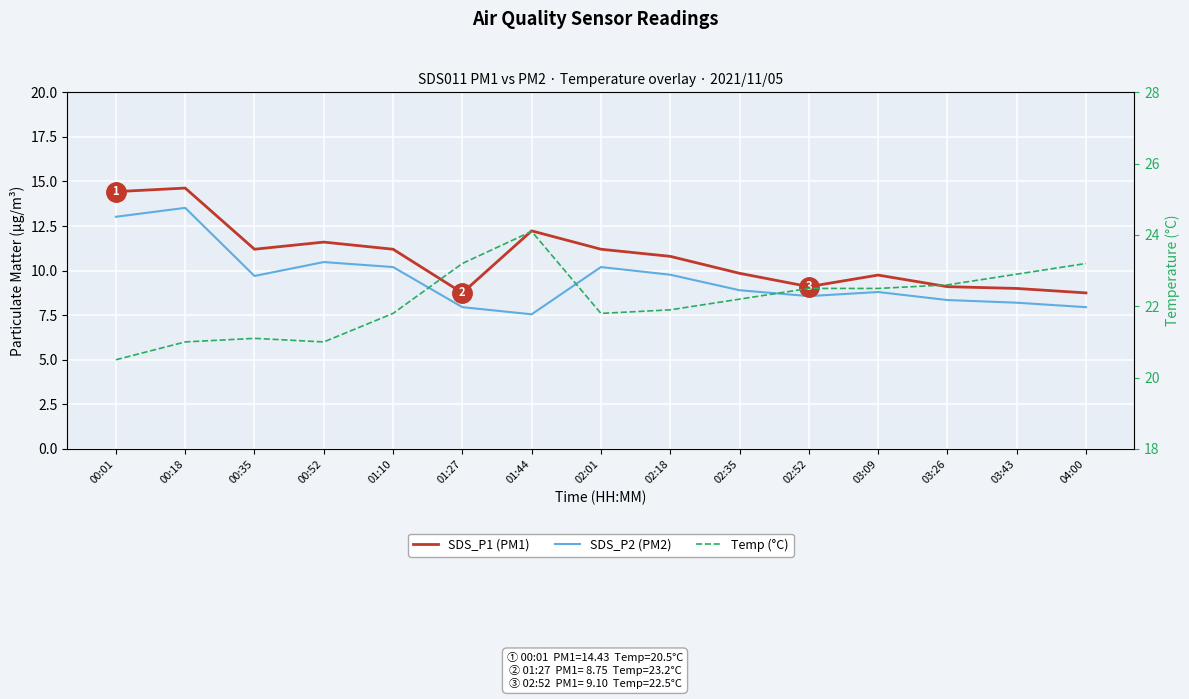

Reading right to left, extract all data points from this chart.

SDS_P1 (PM1): 8.8	9.0	9.1	9.8	9.1	9.8	10.8	11.2	12.2	8.8	11.2	11.6	11.2	14.6	14.4
SDS_P2 (PM2): 8.0	8.2	8.3	8.8	8.6	8.9	9.8	10.2	7.5	8.0	10.2	10.5	9.7	13.5	13.0
Temp (°C): 23.2	22.9	22.6	22.5	22.5	22.2	21.9	21.8	24.1	23.2	21.8	21.0	21.1	21.0	20.5